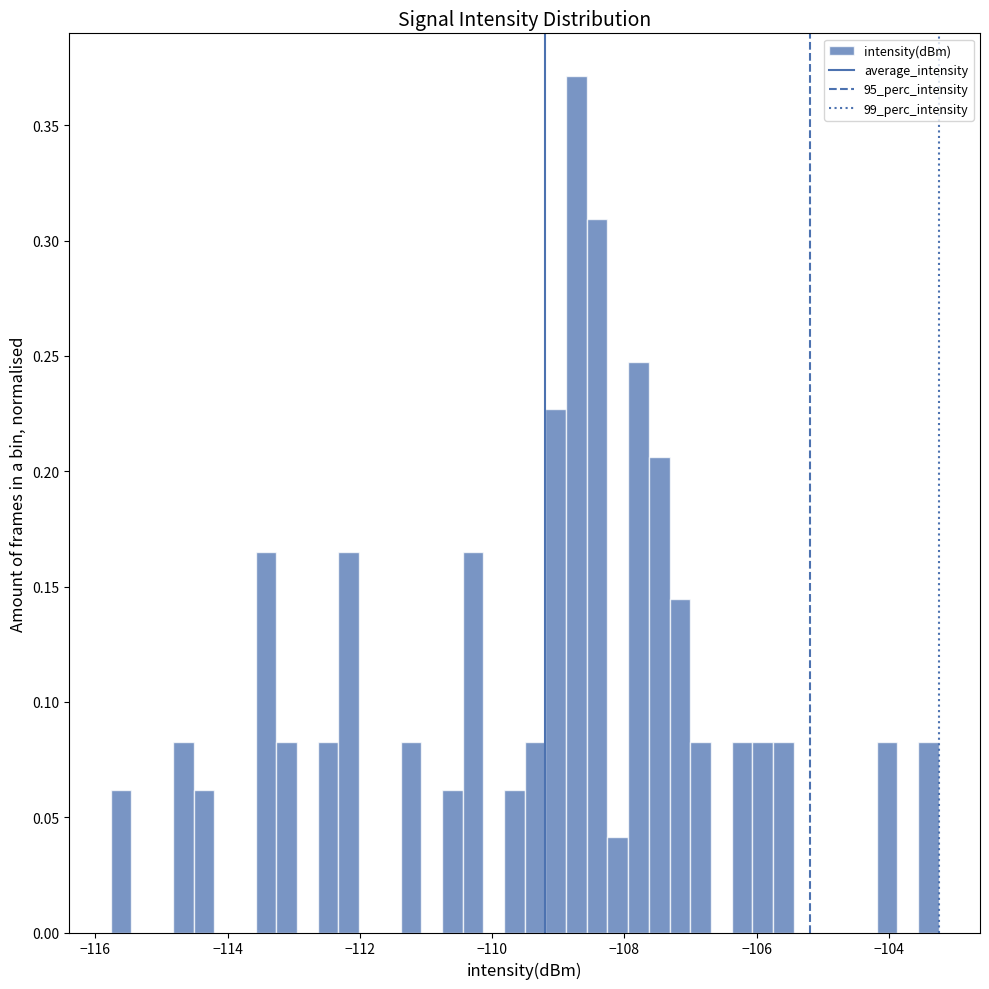

Around what value on the x-axis is the tallest bar? Give the approximate position of its centre, as read against the axis.

-108.8